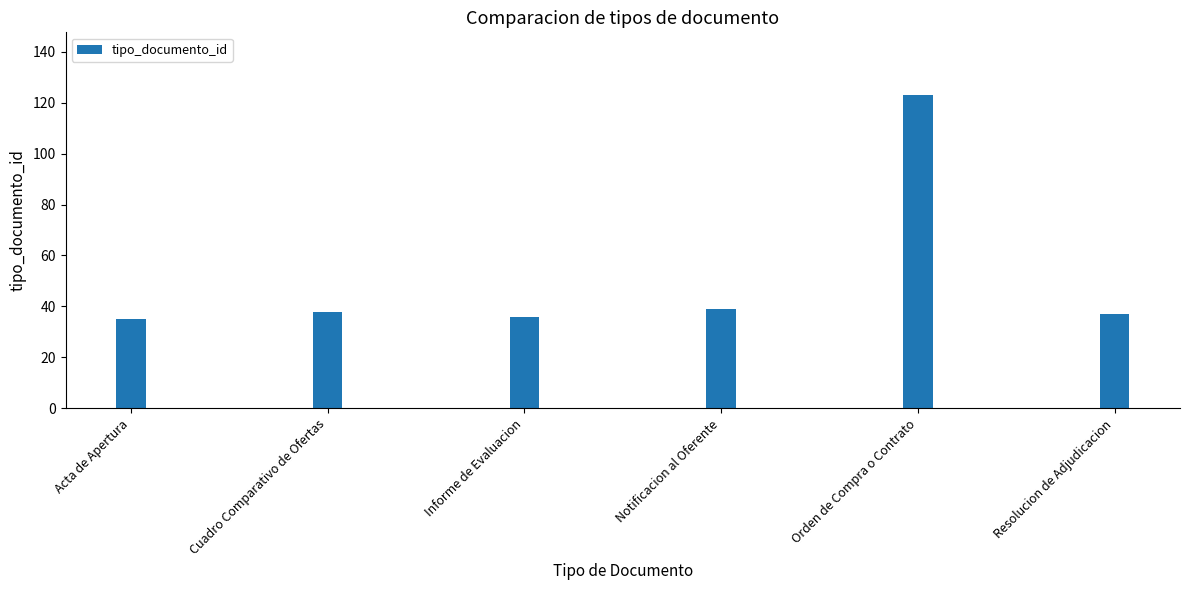

What is the smallest value displayed?

35